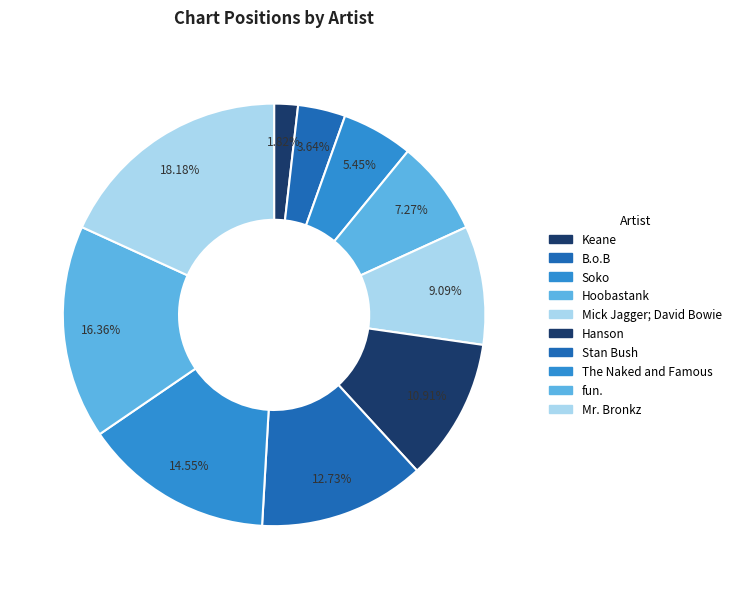

Which slice is the largest?

Mr. Bronkz